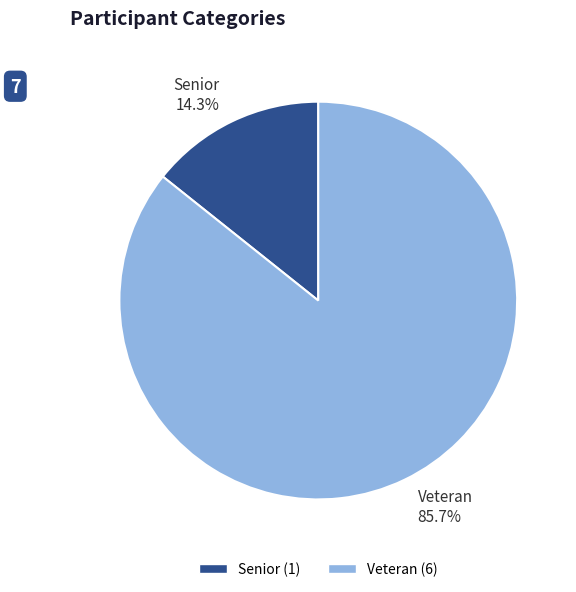

Is it true that Senior is 14% of the pie?

True